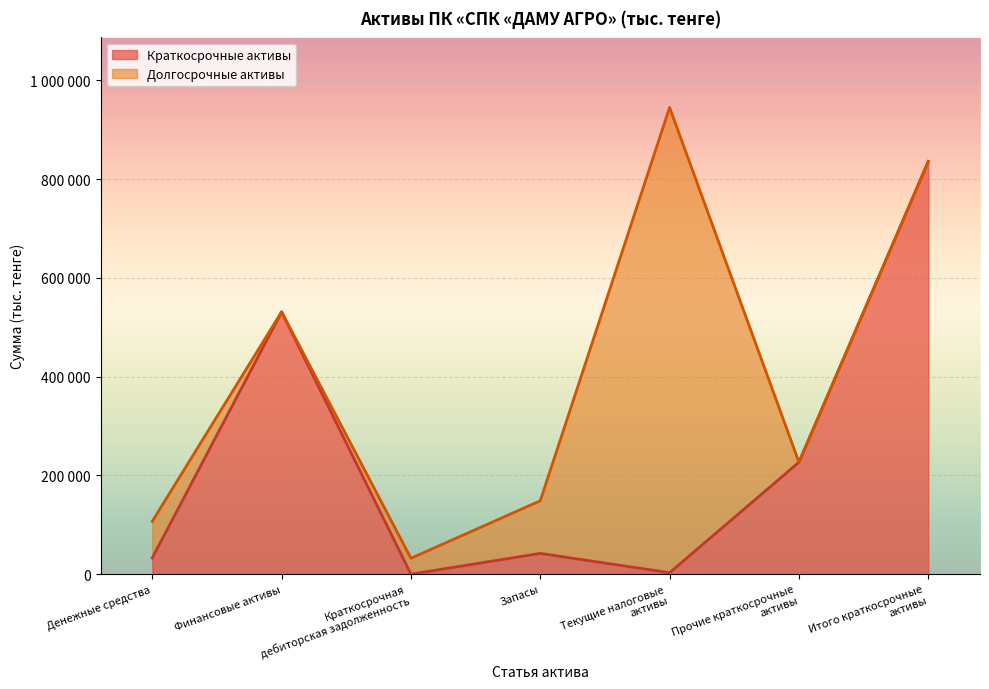

True or false: the data shows 4958.6 at Текущие налоговые
активы.

False